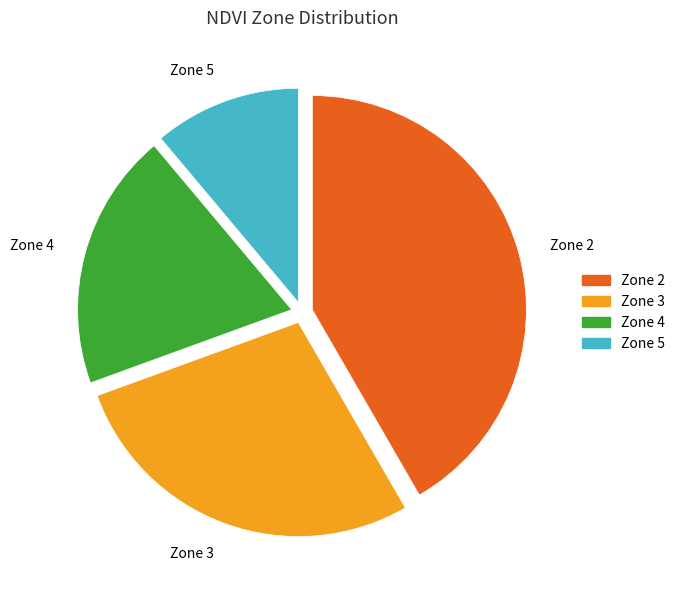

Which has a higher value, Zone 2 or Zone 4?

Zone 2